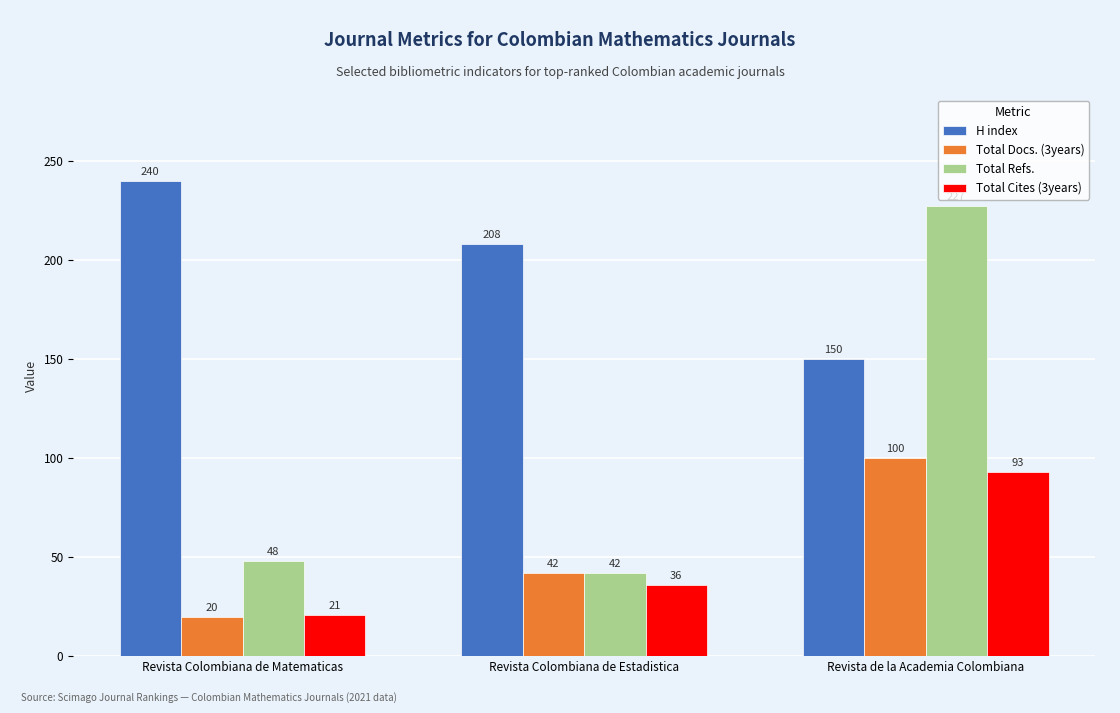

What is the value of the Total Cites (3years) bar at the 1st from the left?

21